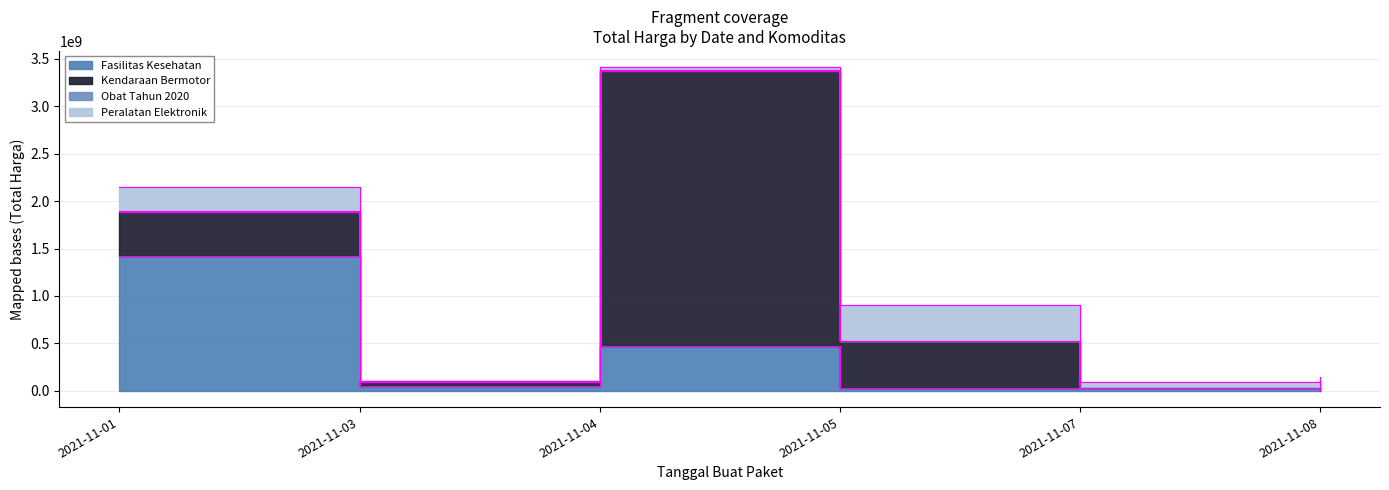

True or false: Kendaraan Bermotor and Obat Tahun 2020 cross at least once.

True